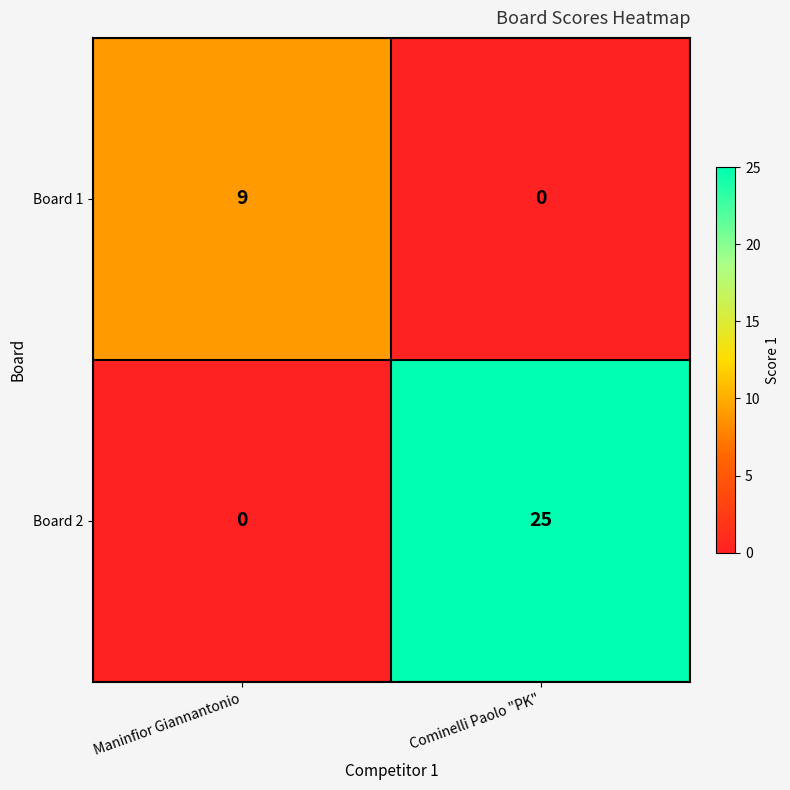

The value of Board 1 at Maninfior Giannantonio is 12. True or false?

False